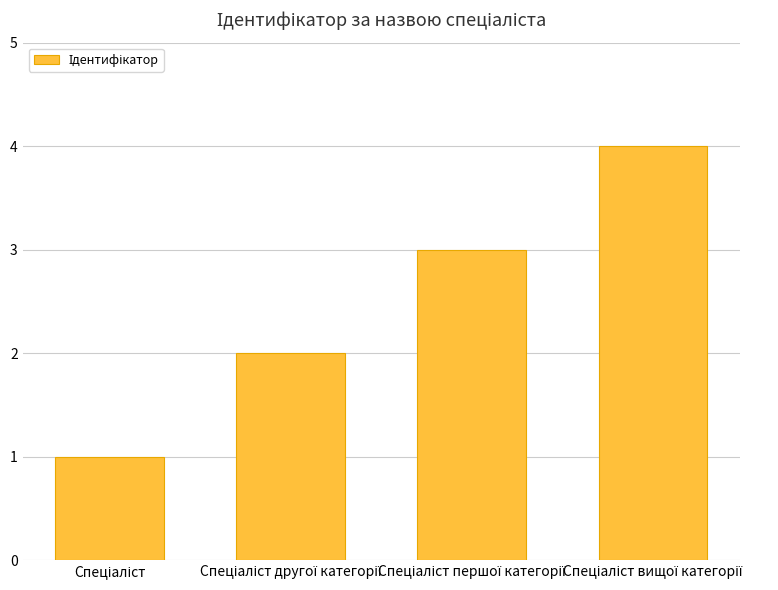

What is the maximum value shown in the chart?

4